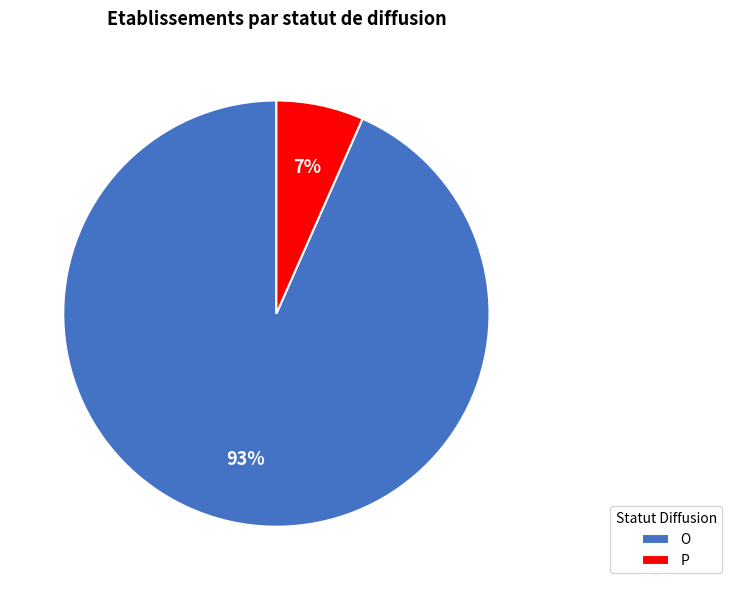

Which category has the smallest portion of the pie?

P